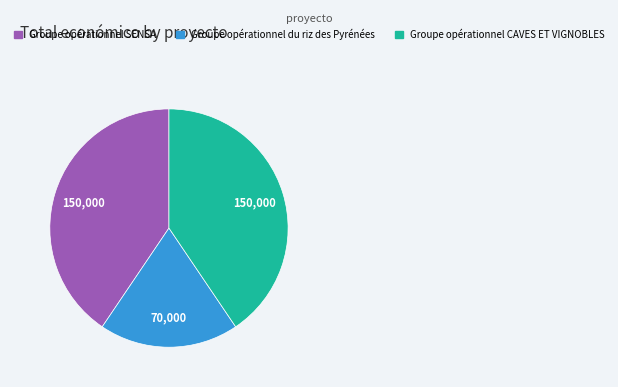

Is the sum of Groupe opérationnel CAVES ET VIGNOBLES and Groupe opérationnel SENSA greater than half?

Yes